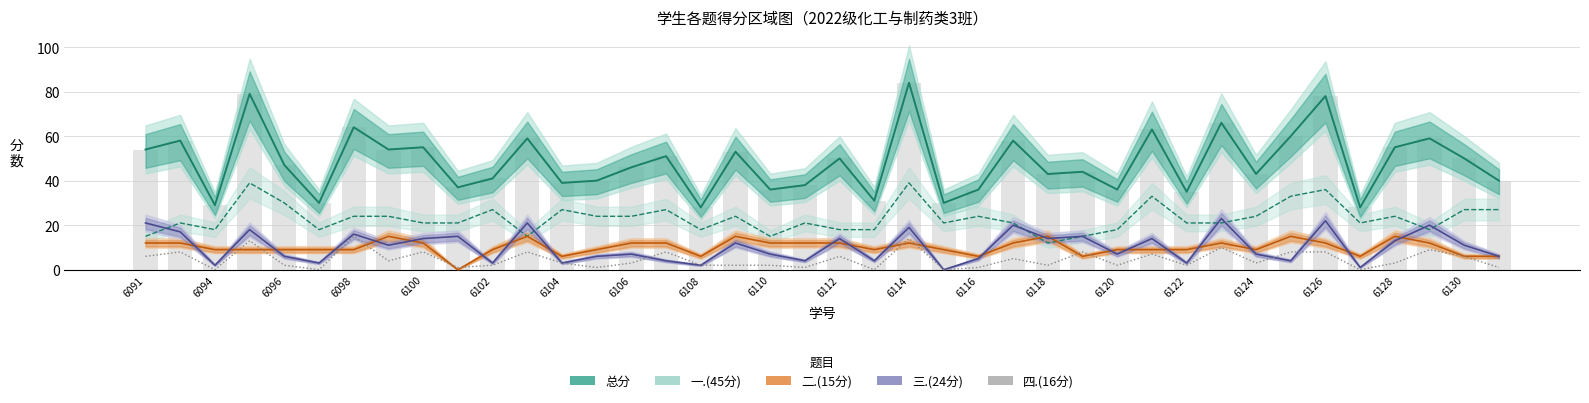

What is the greatest value displayed?

84